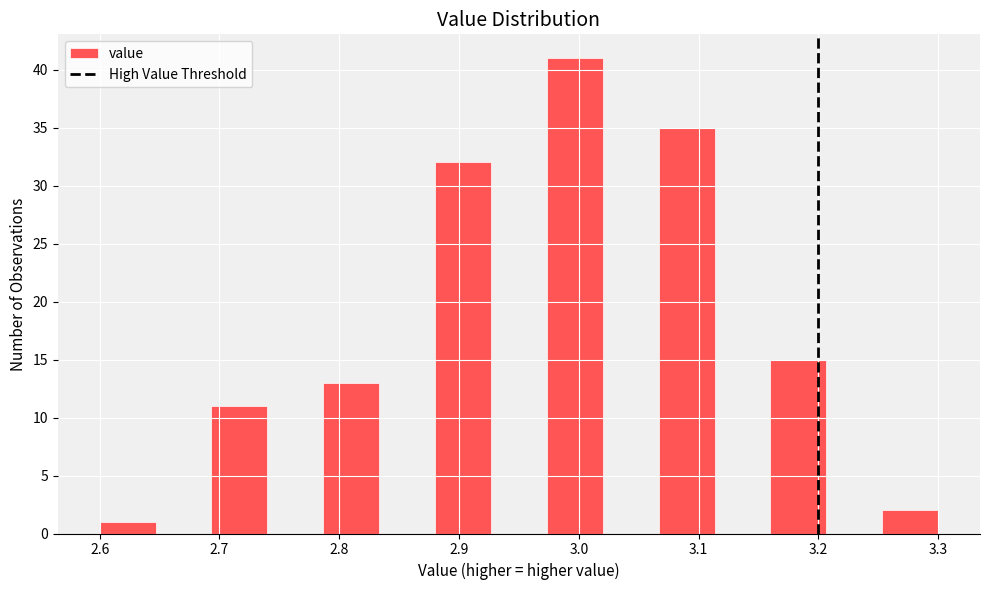

Which range on the x-axis has the tallest bar?

2.97 to 3.02